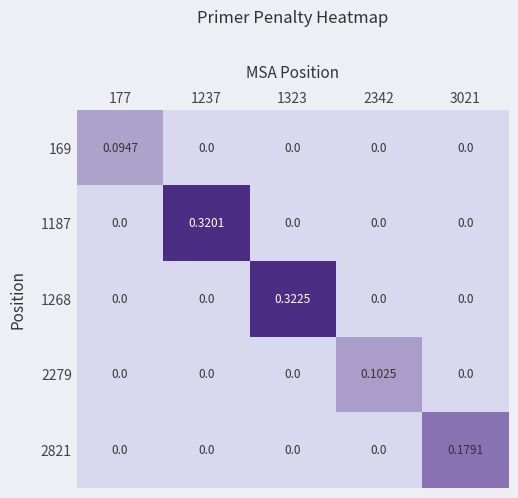

How many data points in 2821 are above 0?

1